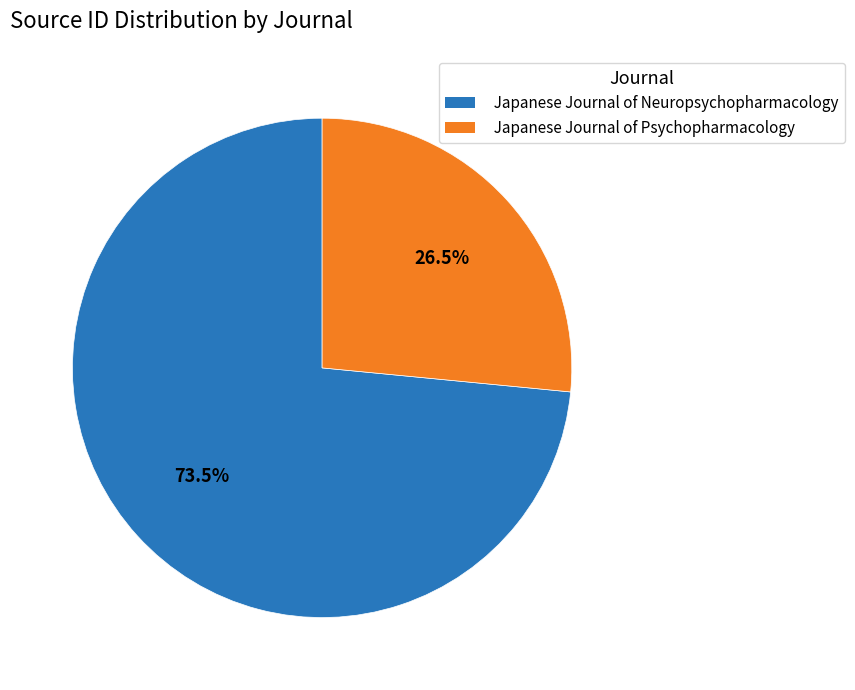

Rank the categories by value from highest to lowest.

Japanese Journal of Neuropsychopharmacology, Japanese Journal of Psychopharmacology